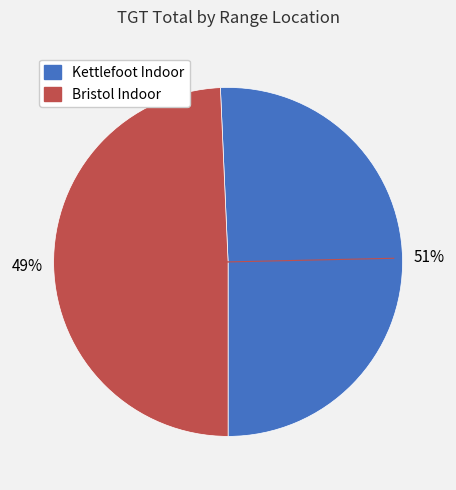

Rank the categories by value from lowest to highest.

Bristol Indoor, Kettlefoot Indoor